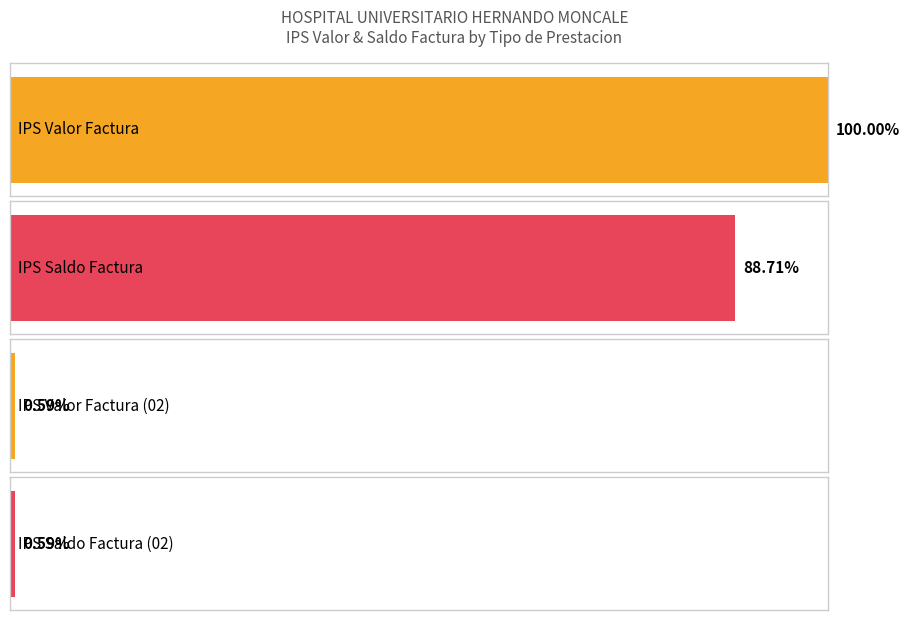

Is it true that IPS Valor Factura equals 41761732 at 290094?

True